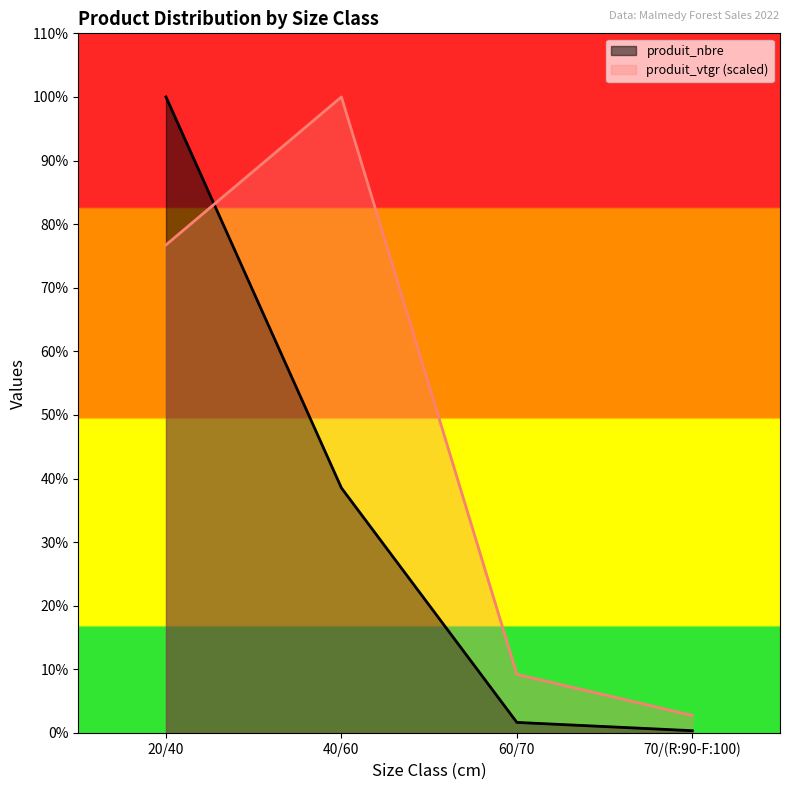

True or false: produit_nbre and produit_vtgr cross at least once.

True